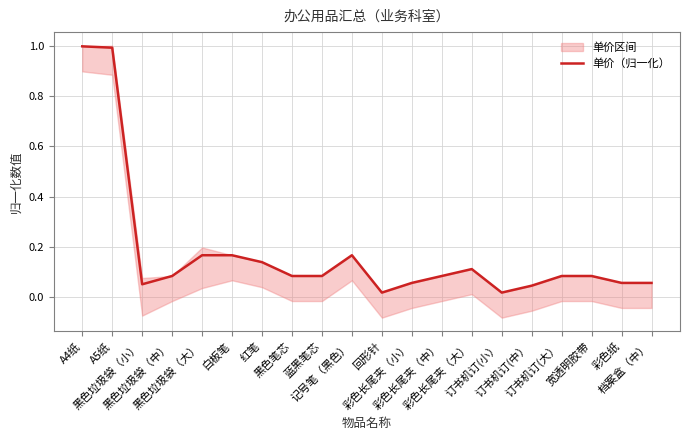

What value does the data have at 蓝黑笔芯?

0.1